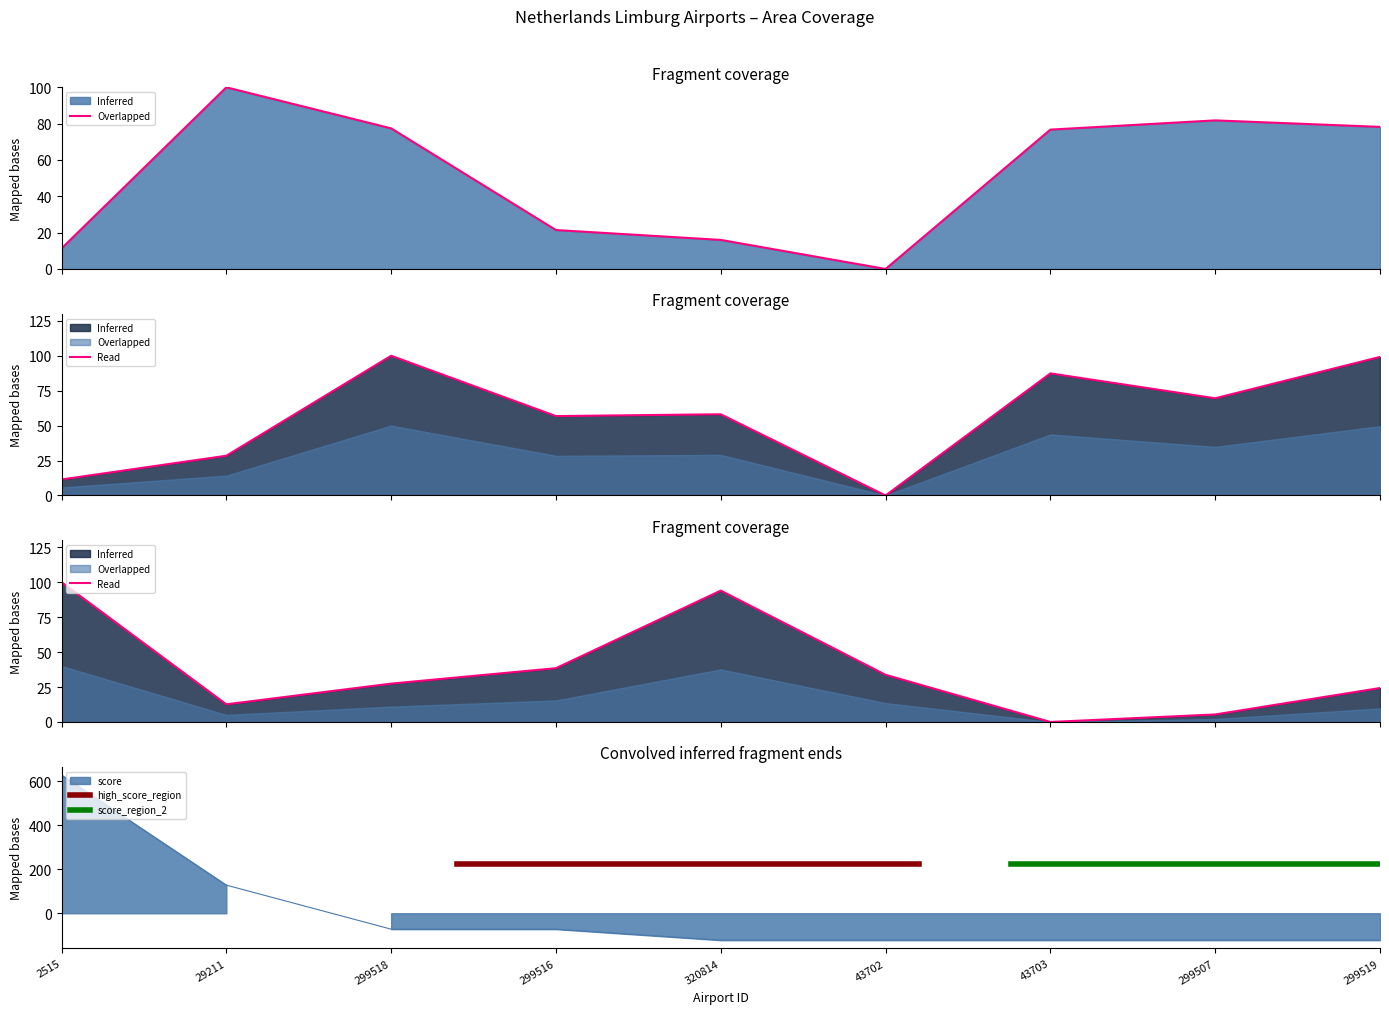

What is the total value across all series at 299518?

132.6